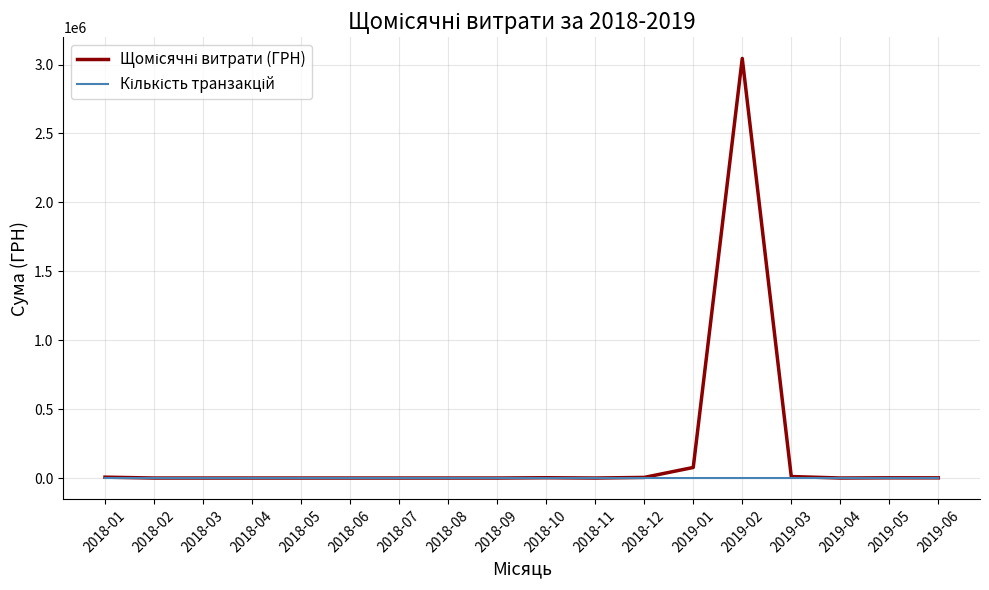

At which category is the sum across all series the highest?

2019-02